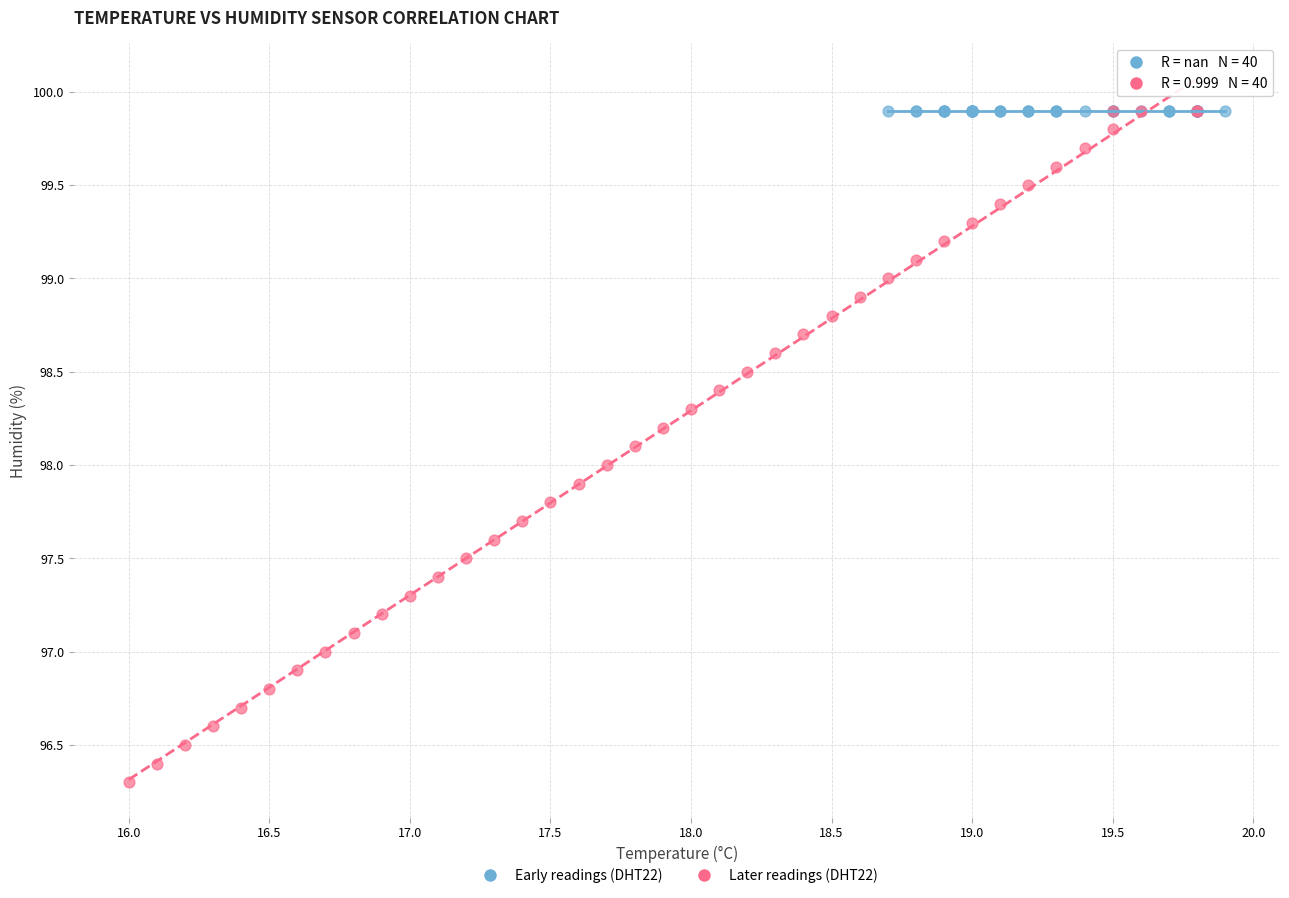

What are all the series names shown in the legend?

Early readings (DHT22), Later readings (DHT22)